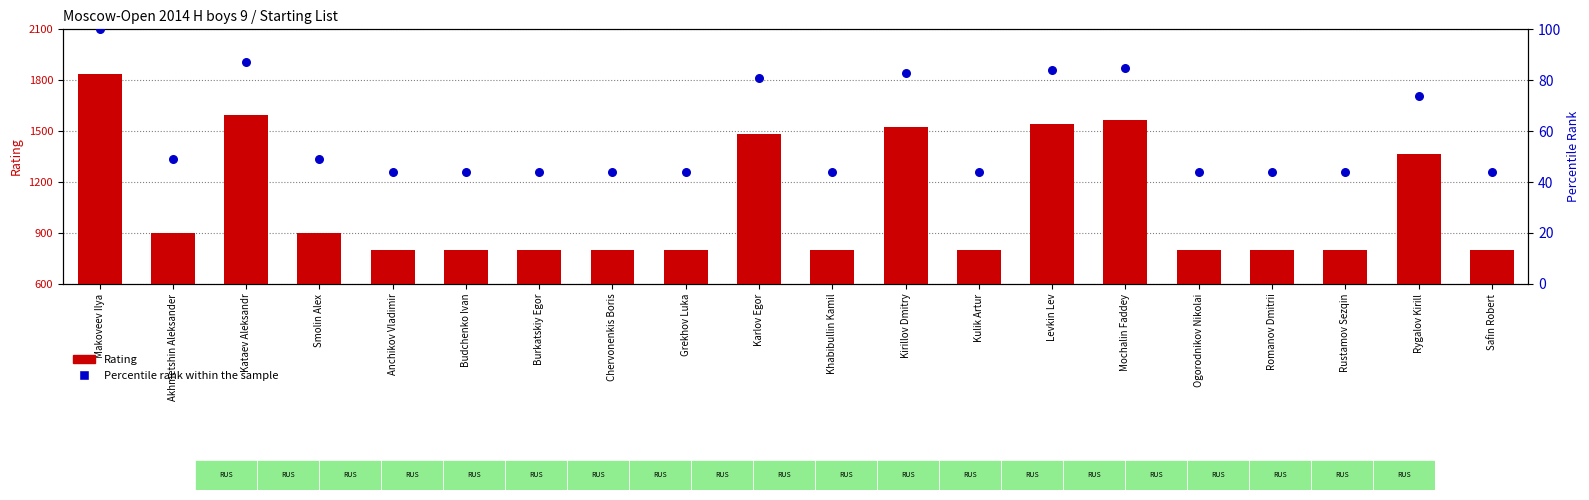

Which series has the widest spread of Y values?

Rating